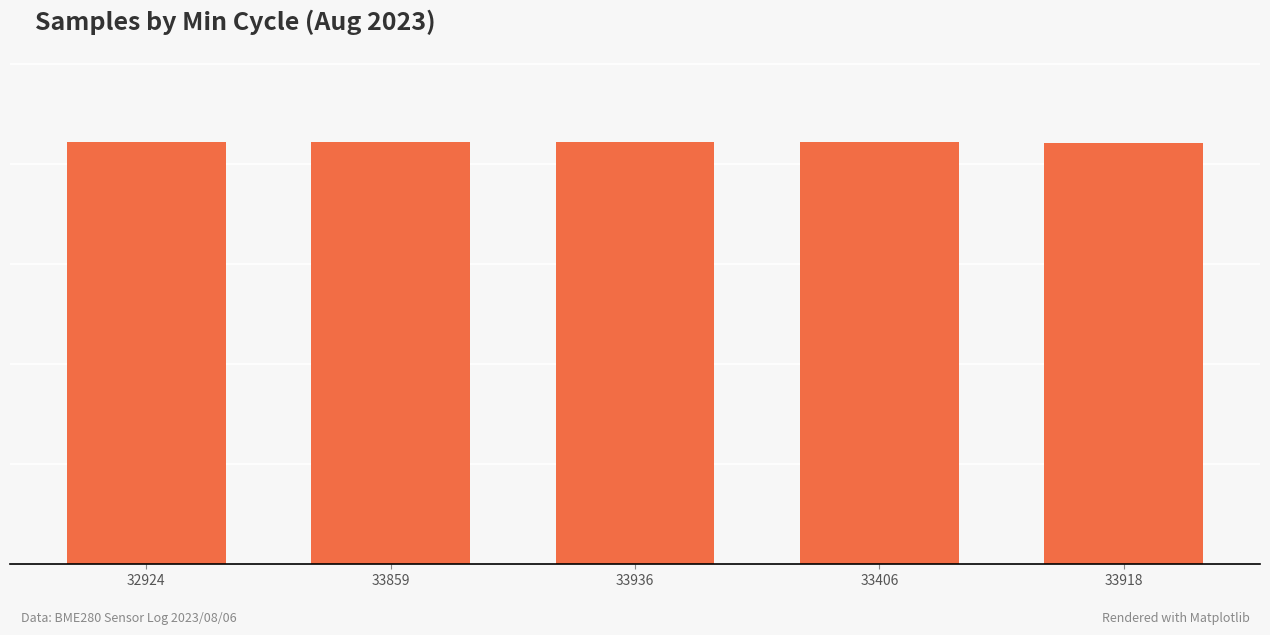

Are the bars horizontal?

No